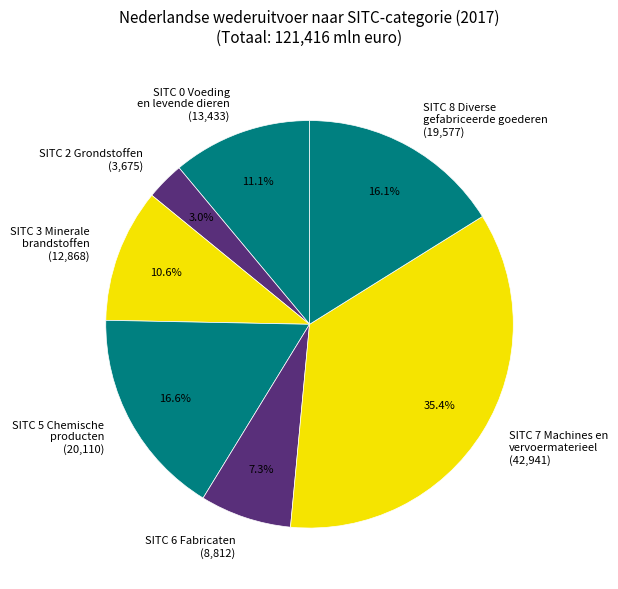

Which has a higher value, SITC 5 Chemische producten or SITC 2 Grondstoffen?

SITC 5 Chemische producten